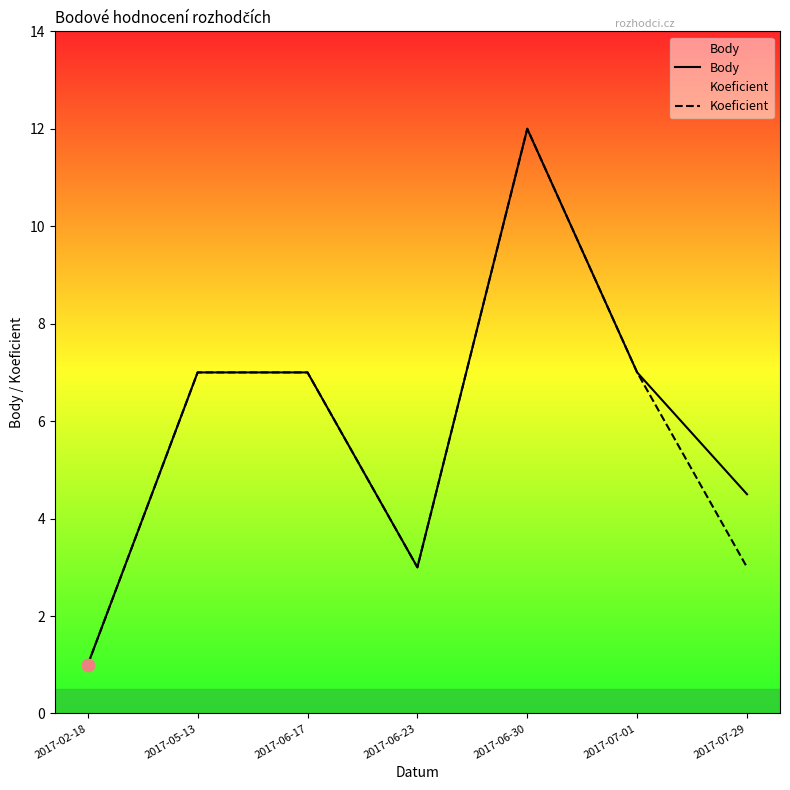

What is the total value across all series at 2017-06-17?

14.0